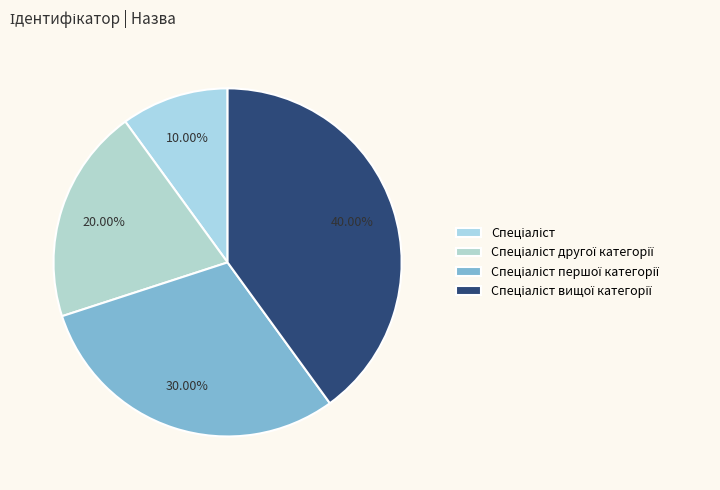

Which category has the smallest portion of the pie?

Спеціаліст